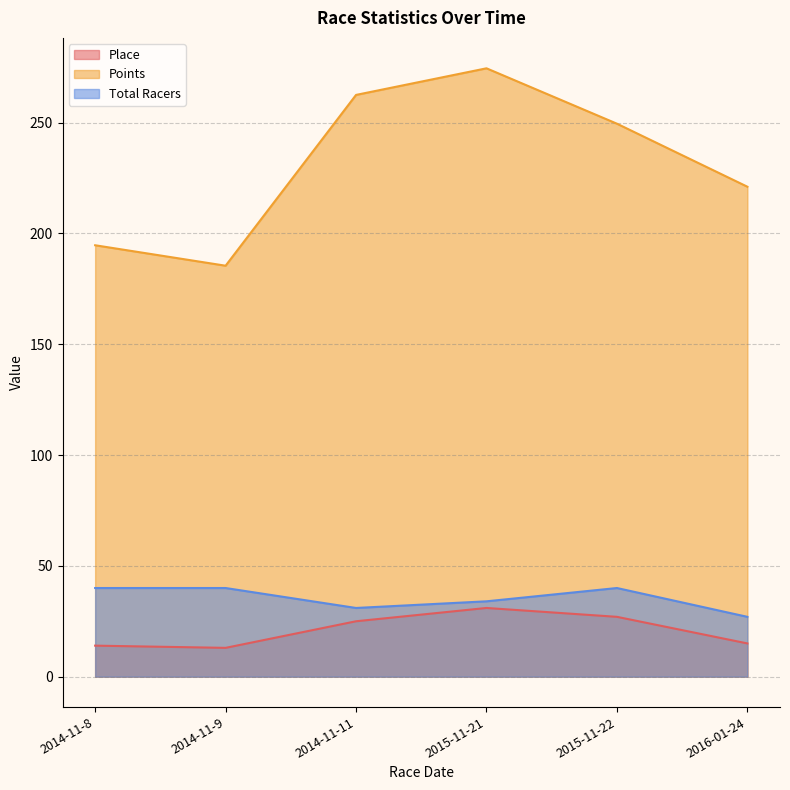

Reading right to left, what are all the values shown in this chart?

Place: 2016-01-24=15.0	2015-11-22=27.0	2015-11-21=31.0	2014-11-11=25.0	2014-11-9=13.0	2014-11-8=14.0
Points: 2016-01-24=221.1	2015-11-22=249.5	2015-11-21=274.5	2014-11-11=262.5	2014-11-9=185.4	2014-11-8=194.7
Total Racers: 2016-01-24=27.0	2015-11-22=40.0	2015-11-21=34.0	2014-11-11=31.0	2014-11-9=40.0	2014-11-8=40.0